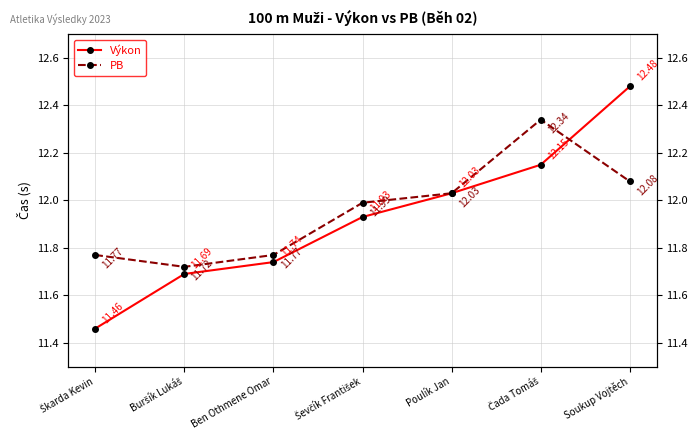

True or false: PB has more than 0 interior local peaks.

True